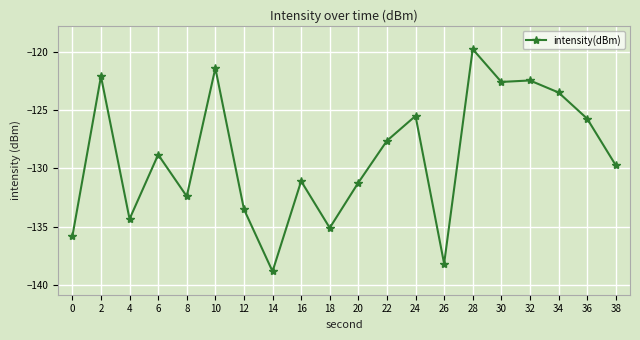

Between 18 and 22, which is larger?

22